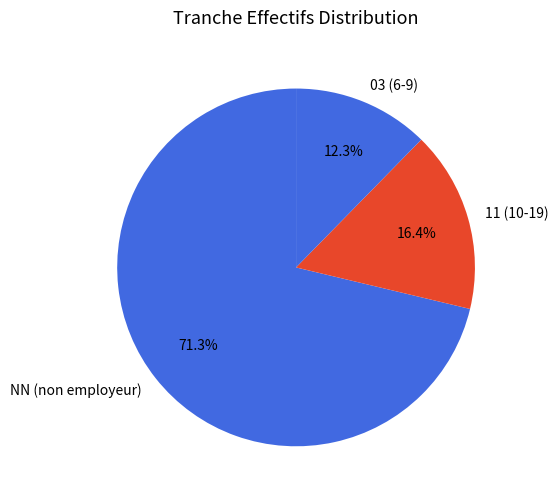

How much of the chart is everything except 11 (10-19)?

83.6%